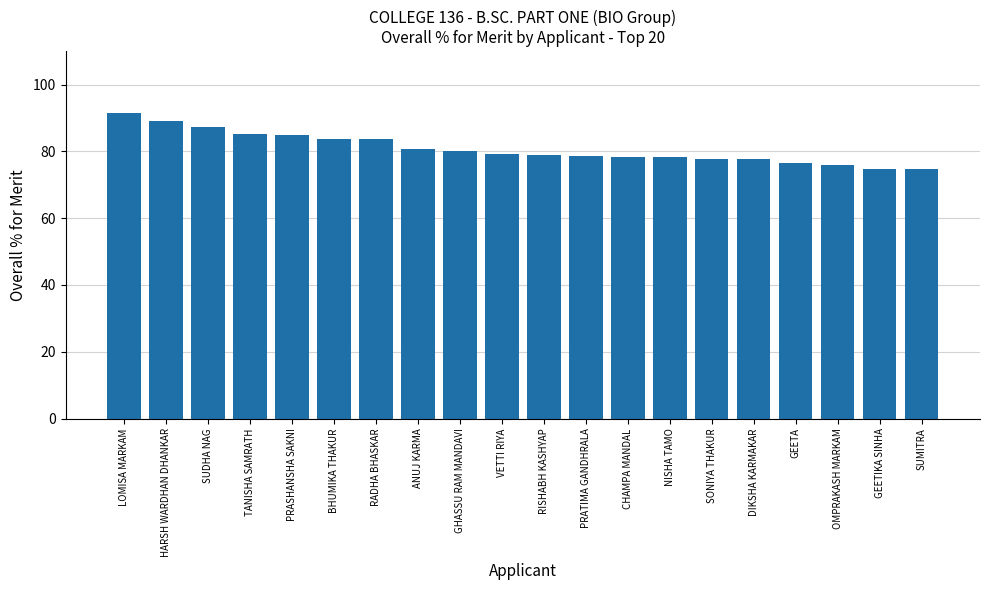

What is the label of the 14th bar from the left?

NISHA TAMO